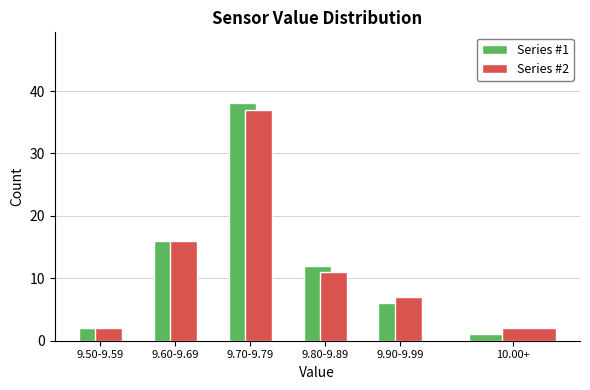

Reading left to right, transcribe all the data shown in this chart.

Series #1: 2	16	38	12	6	1
Series #2: 2	16	37	11	7	2